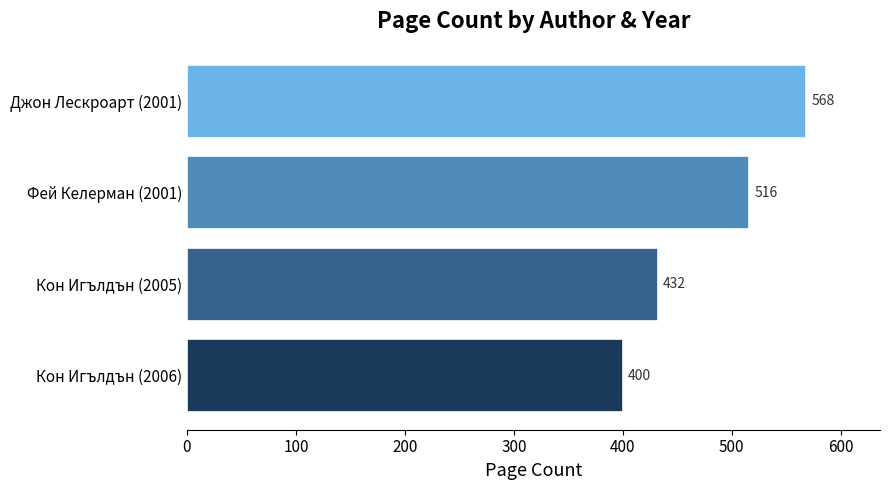

What value does the data have at Кон Игълдън (2005), to the nearest 50?

450